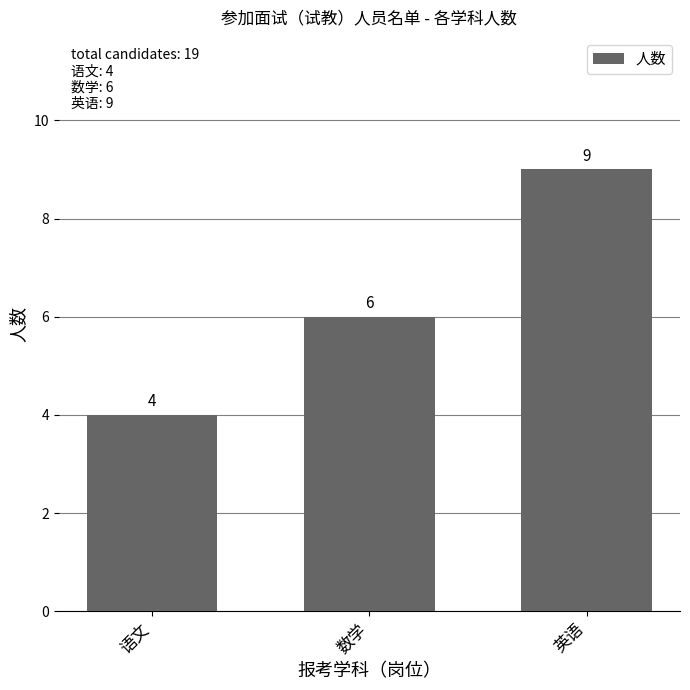

What is the difference between the maximum and second lowest values?

3